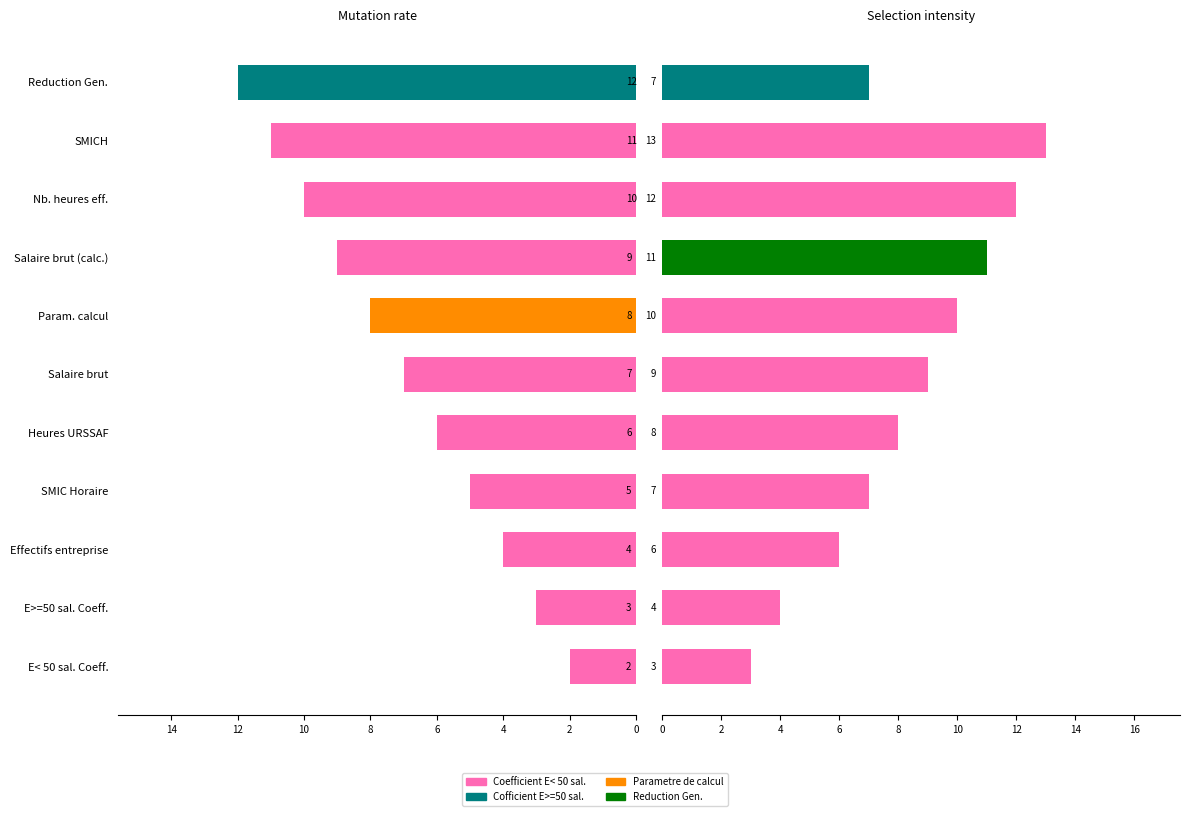

List the series in order of their overall mean, lowest first.

Mutation rate, Selection intensity